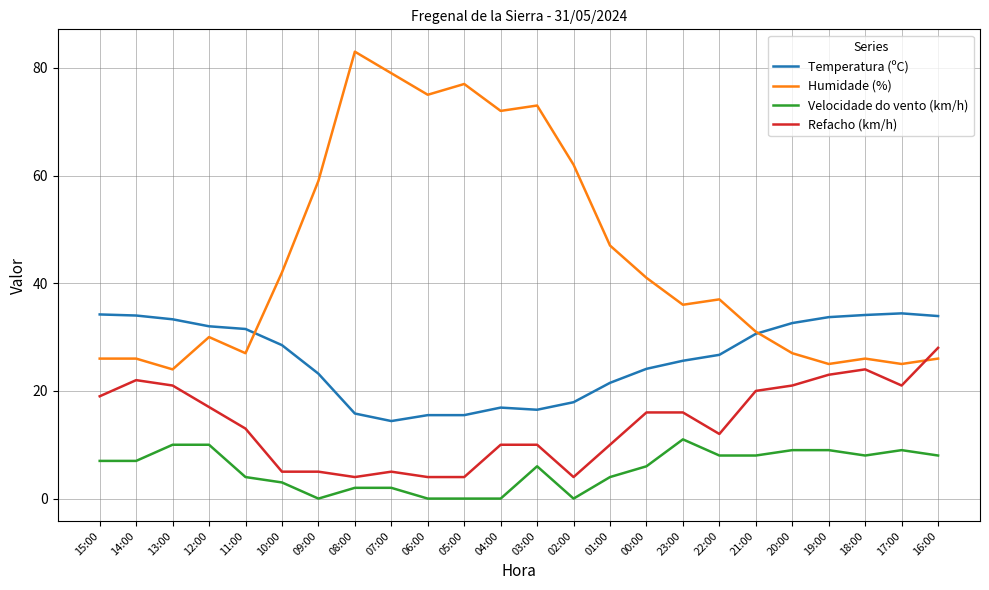

Which category has the highest value in the Refacho (km/h) series?

16:00